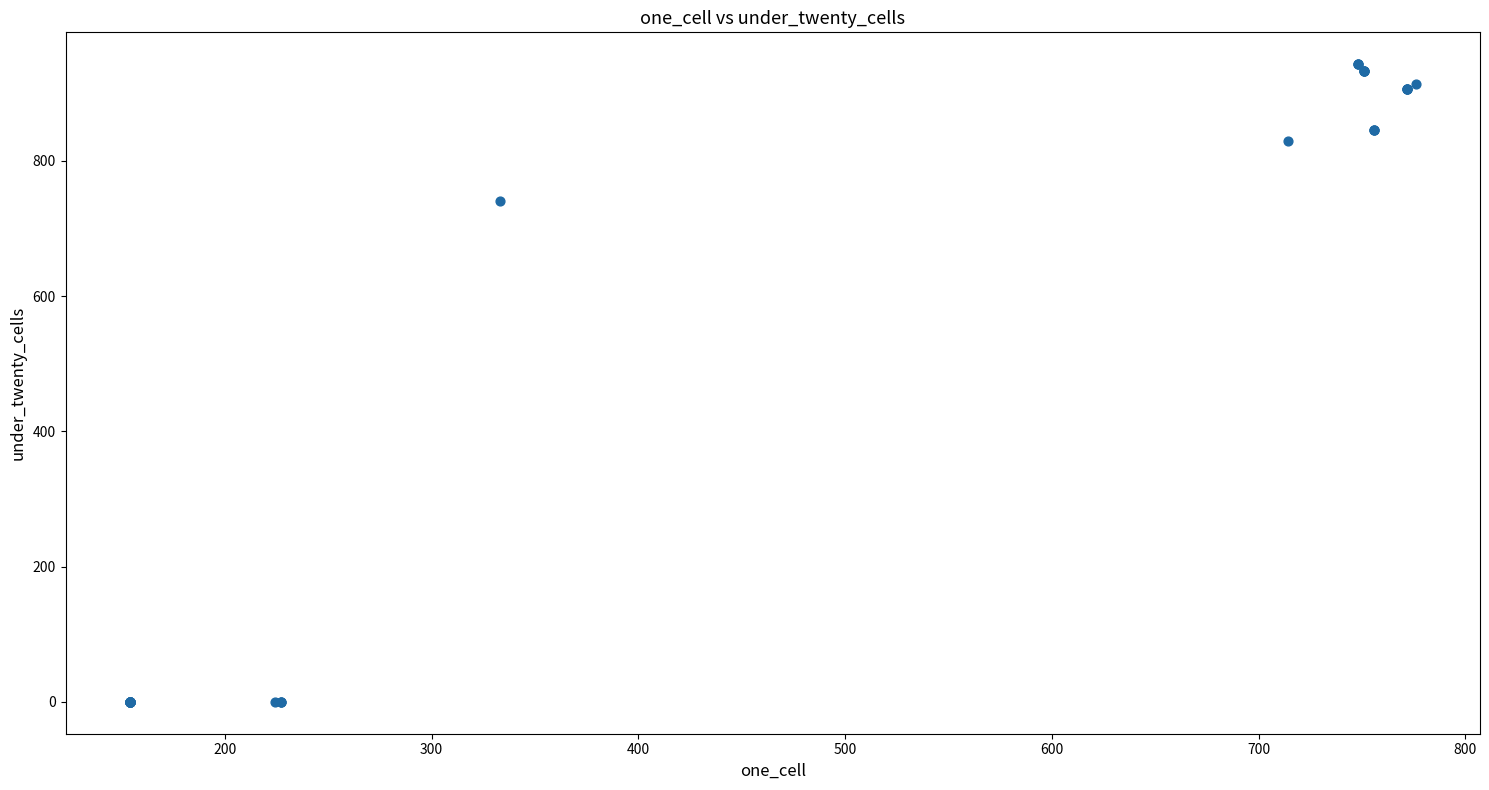

What Y value in the scatter plot is closest to 471?

740